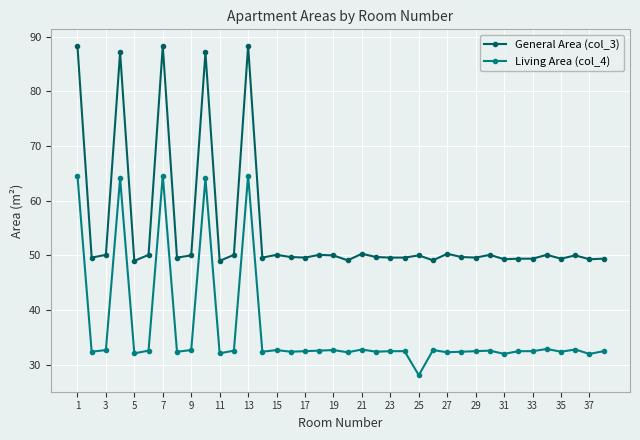

What is the lowest value of the Living Area (col_4) series?

28.1